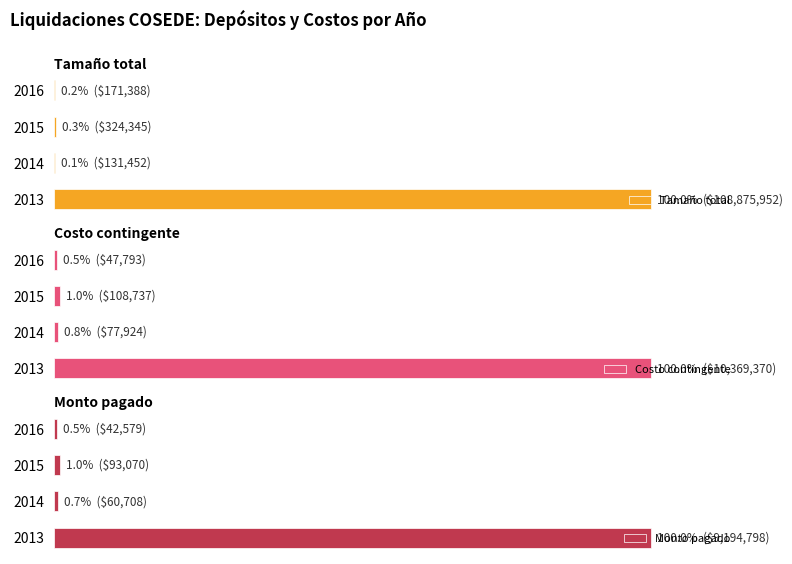

Reading right to left, what are all the values shown in this chart?

Tamaño total: 0.2	0.3	0.1	100.0
Costo contingente: 0.5	1.0	0.8	100.0
Monto pagado: 0.5	1.0	0.7	100.0